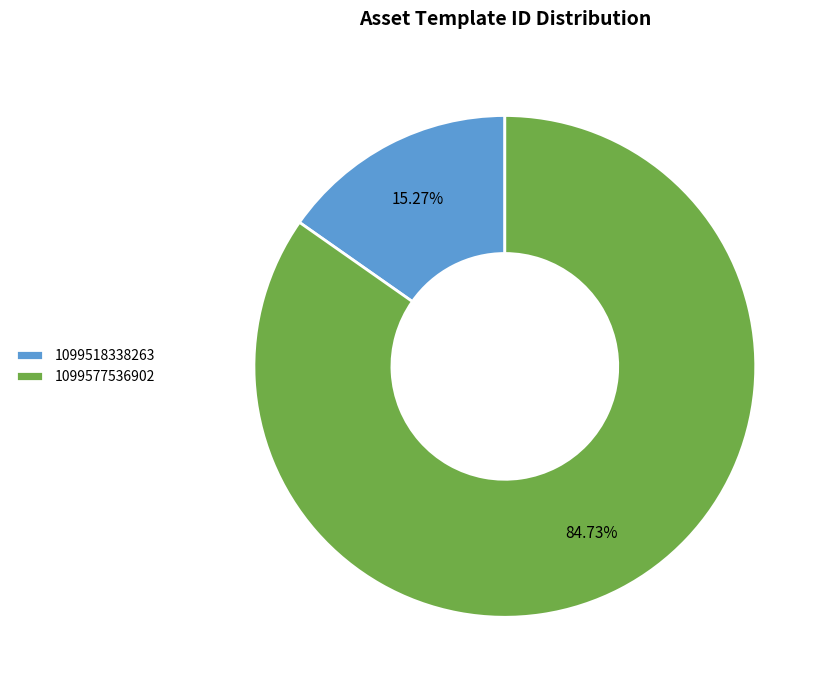

What percentage is the 1099577536902 slice, to the nearest percent?

85%